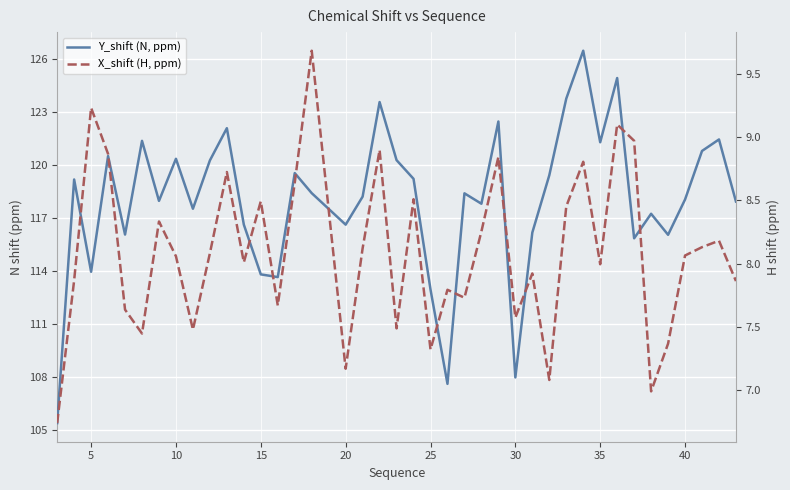

Reading left to right, list all the values displayed in this chart.

Y_shift (N, ppm): 105.4	119.2	113.9	120.5	116.0	121.3	118.0	120.3	117.5	120.2	122.1	116.6	113.8	113.6	119.5	118.4	116.6	118.2	123.5	120.3	119.2	112.9	107.6	118.4	117.8	122.4	108.0	116.2	119.4	123.7	126.4	121.3	124.9	115.8	117.2	116.0	118.0	120.8	121.4	117.9
X_shift (H, ppm): 6.7	7.9	9.2	8.9	7.6	7.4	8.3	8.1	7.5	8.1	8.7	8.0	8.5	7.7	8.6	9.7	7.2	8.1	8.9	7.5	8.5	7.3	7.8	7.7	8.3	8.8	7.6	7.9	7.1	8.5	8.8	8.0	9.1	9.0	7.0	7.4	8.1	8.1	8.2	7.9